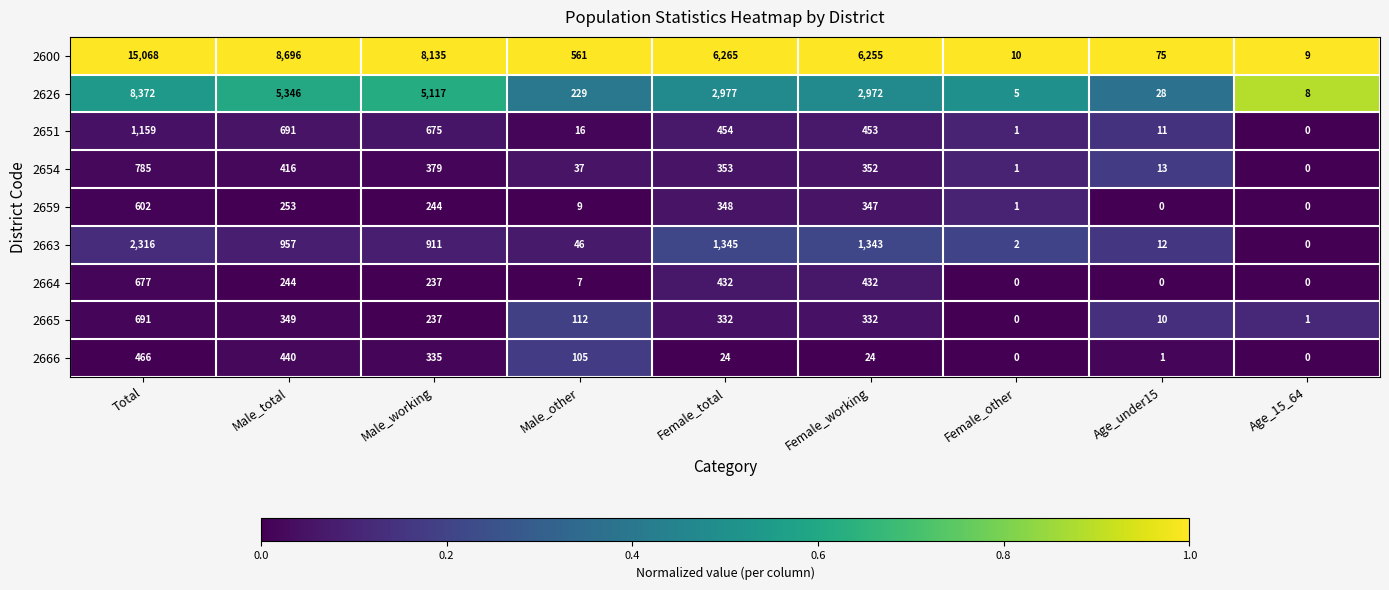

Where is 2651 nearest to the value 579?

Male_working